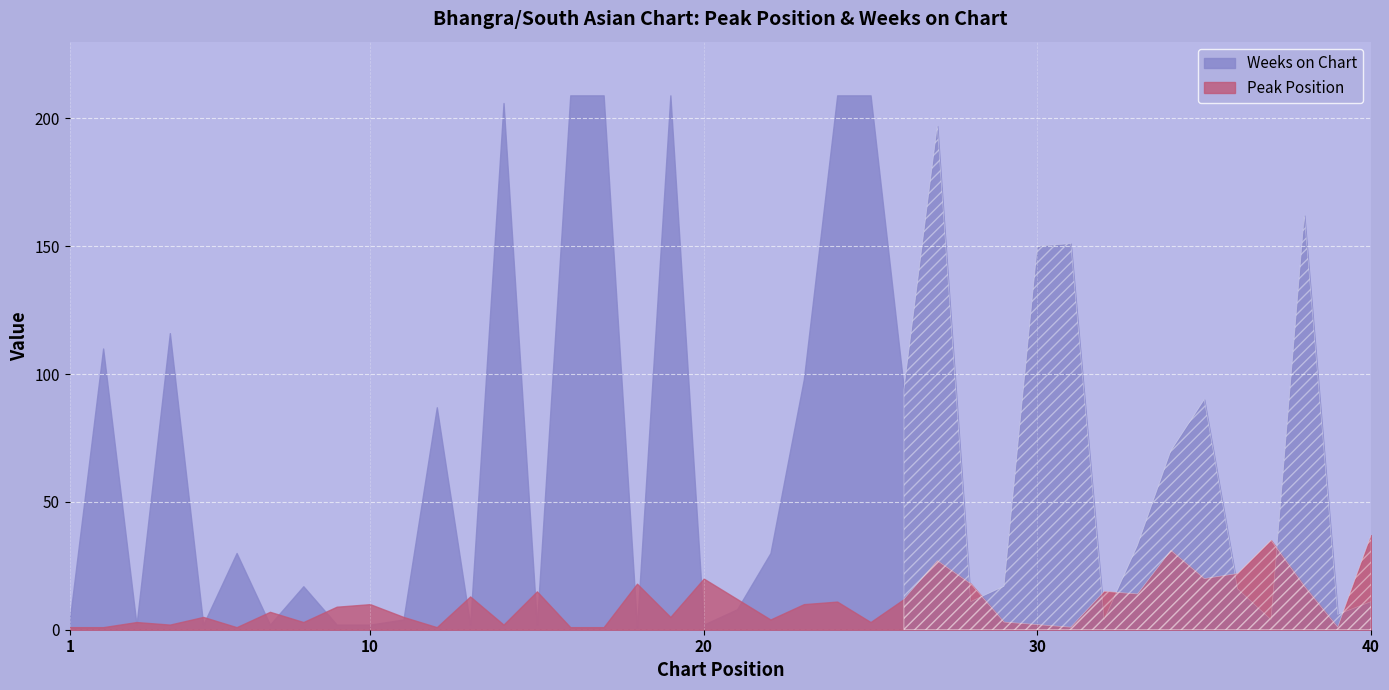

At which category is the sum across all series the highest?

27